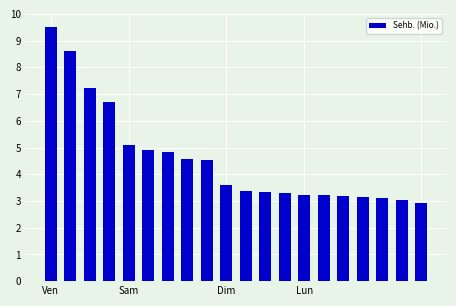

What is the sum of all values?

91.4